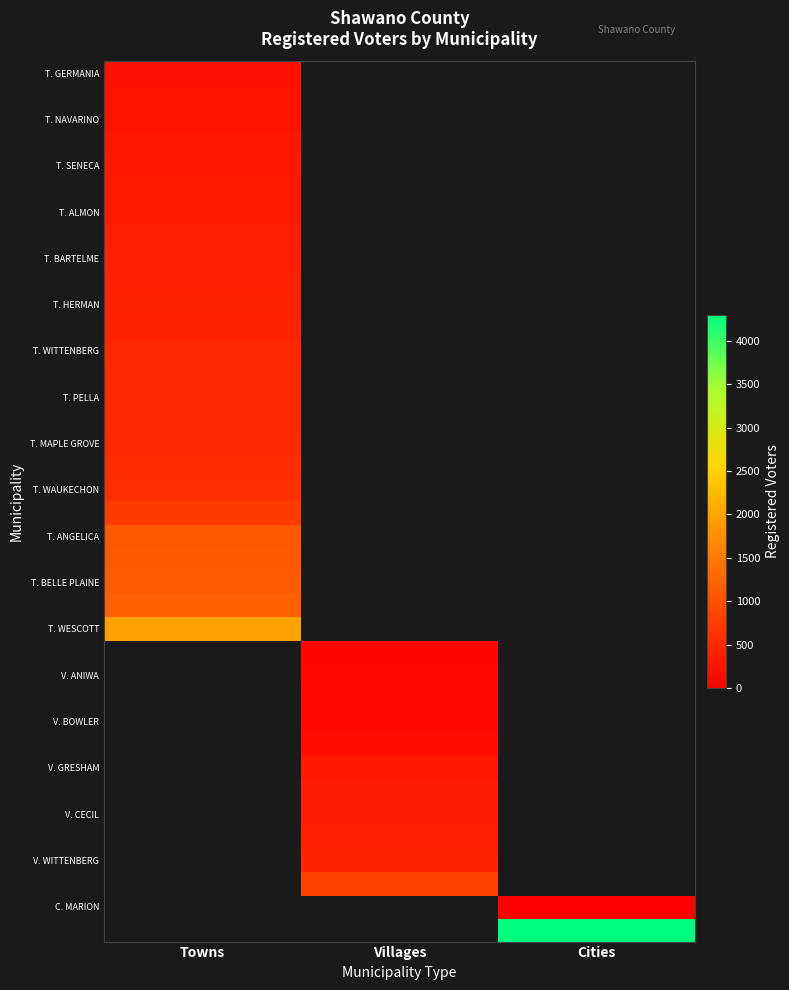

What is the greatest value displayed?

4298.0